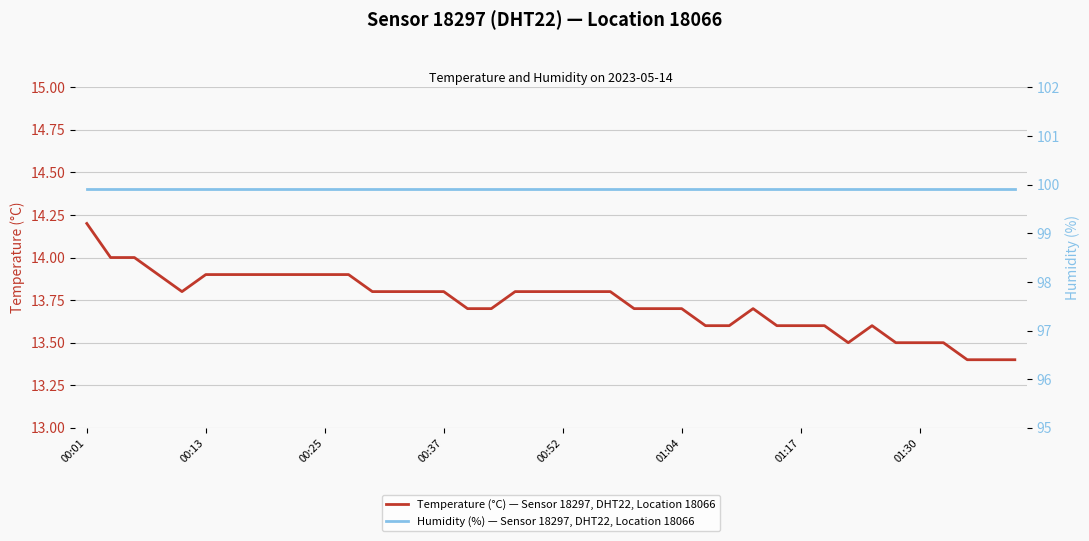

At which category is the sum across all series the highest?

00:01